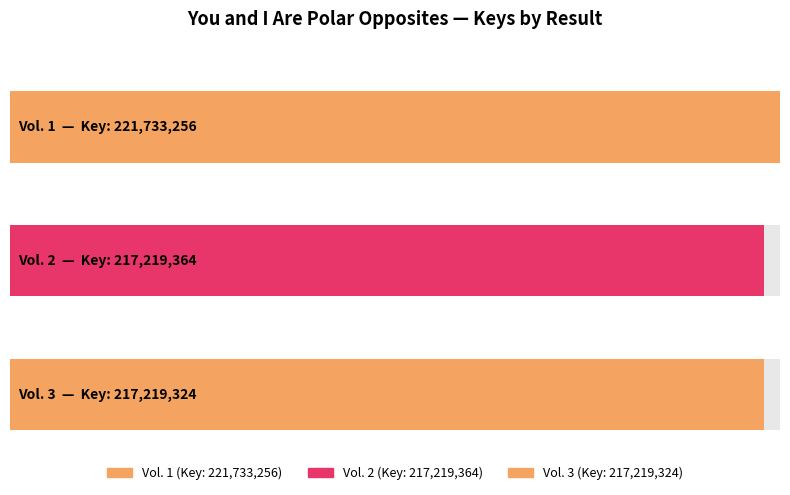

Which label corresponds to the smallest value in the chart?

3